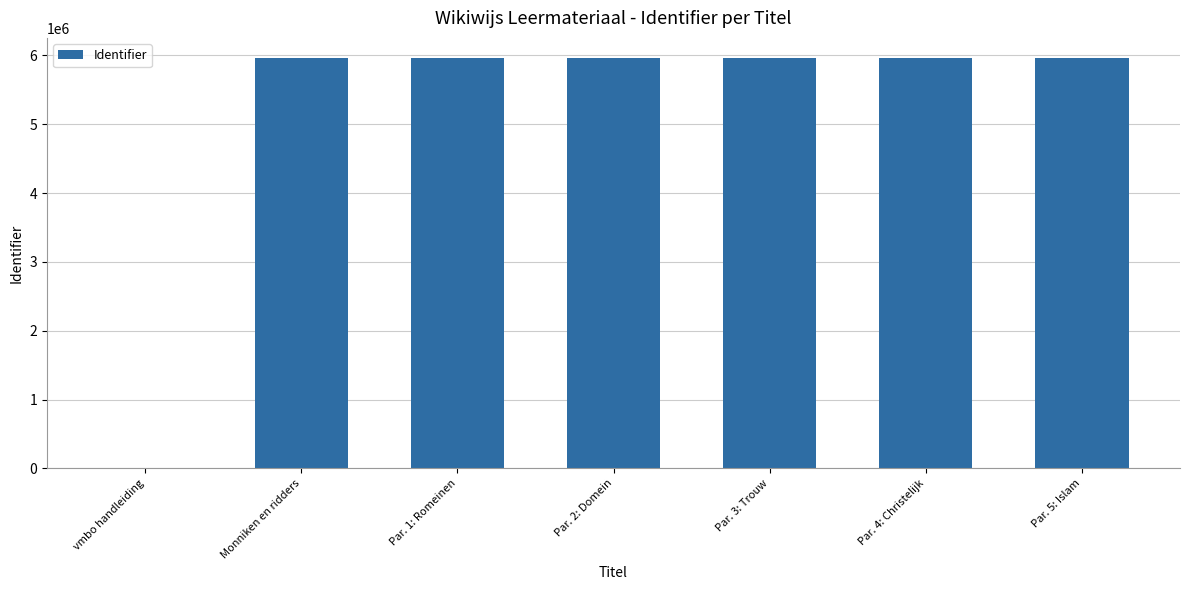

The chart shows a value of 1864299 at Par. 1: Romeinen. True or false?

False